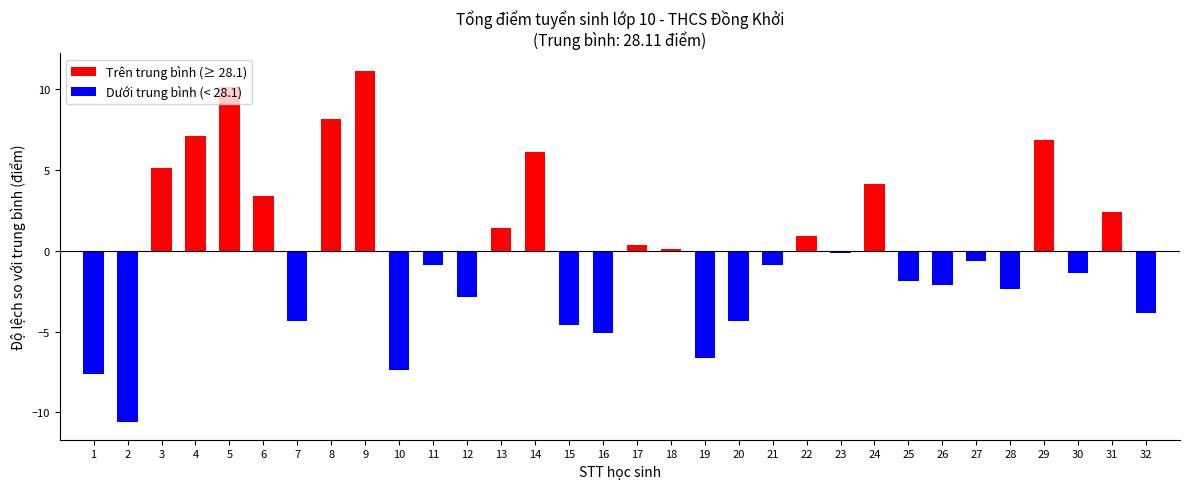

What is the sum of the values at 26 and 27?

-2.7